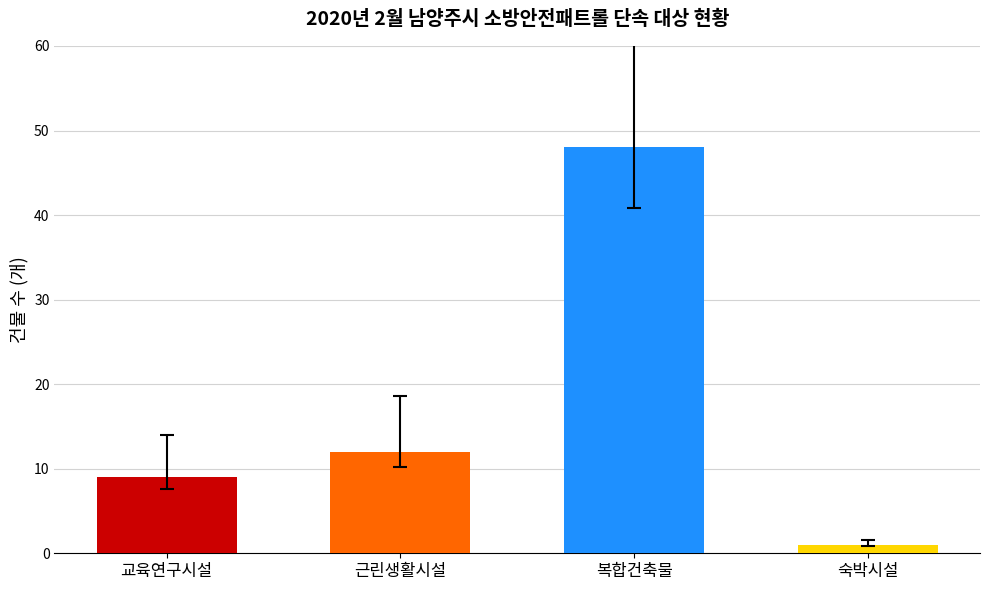

The value at 복합건축물 is 15. True or false?

False